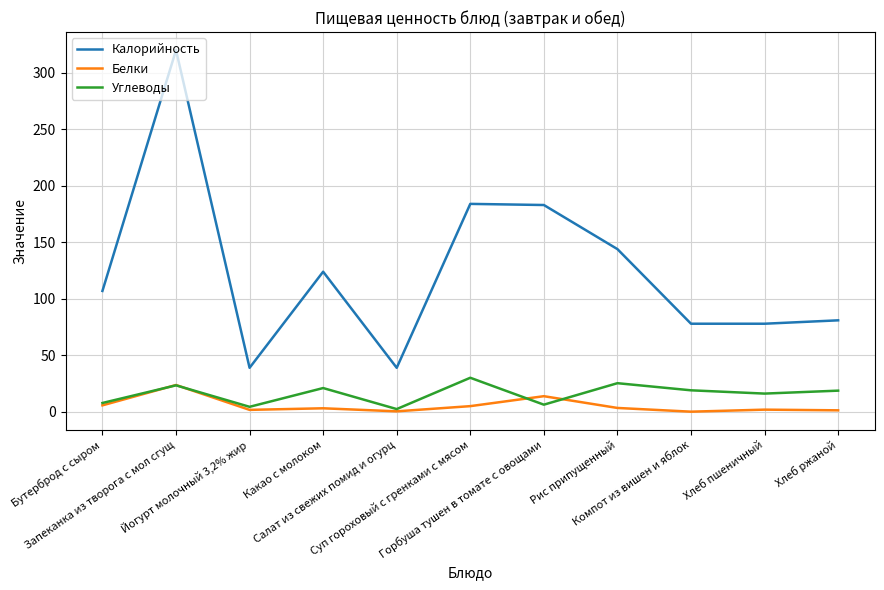

Which series changed the most between Бутерброд с сыром and Салат из свежих помид и огурц?

Калорийность